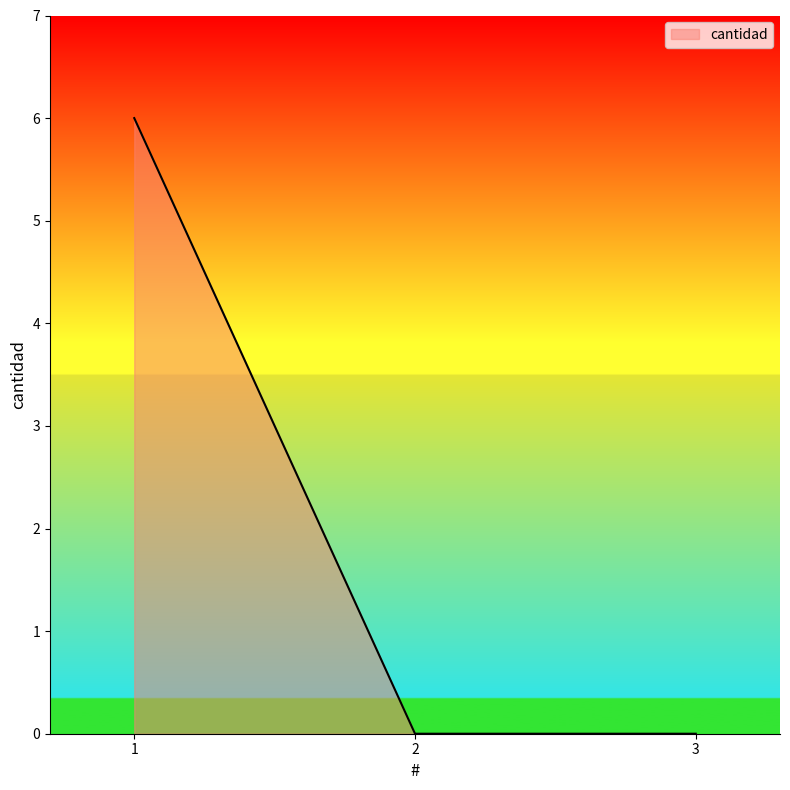

What is the change in value from 1 to 3?

-6